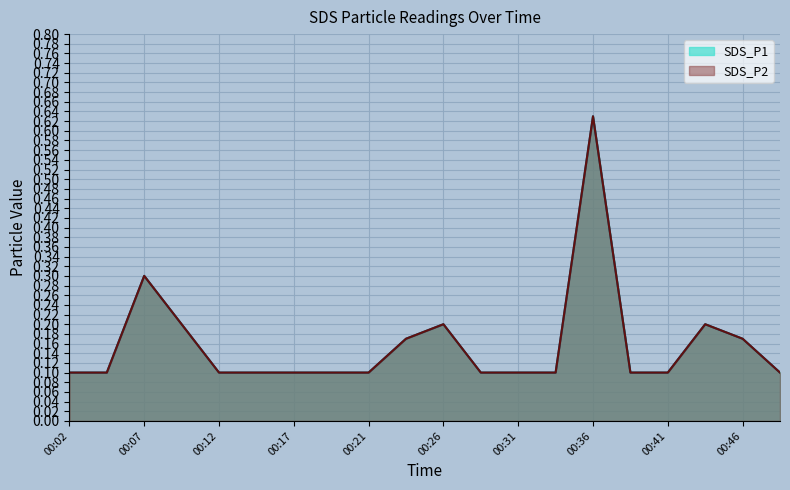

Which category has the lowest value in the SDS_P1 series?

00:02